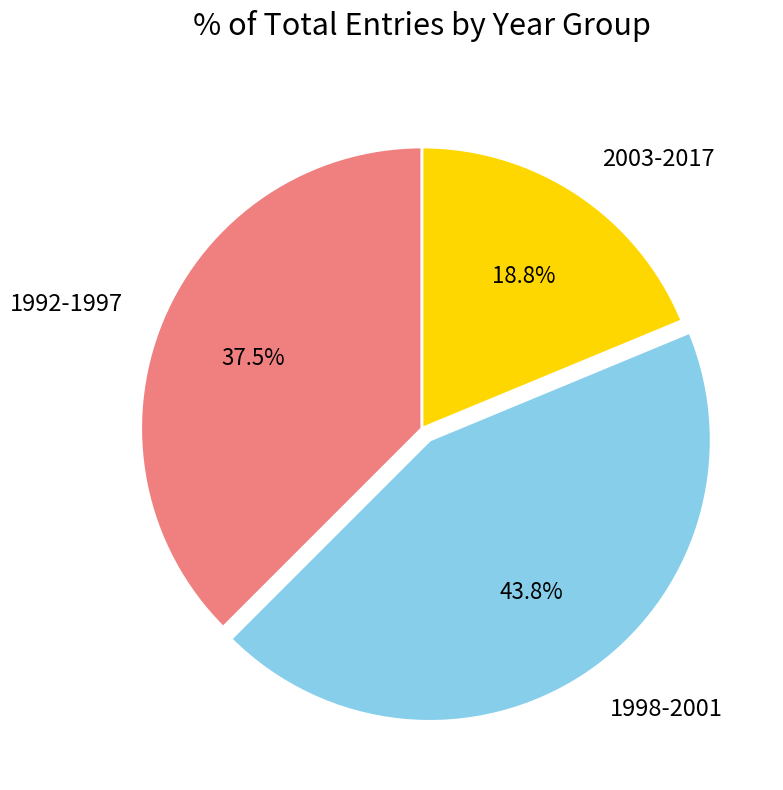

Rank the categories by value from highest to lowest.

1998-2001, 1992-1997, 2003-2017